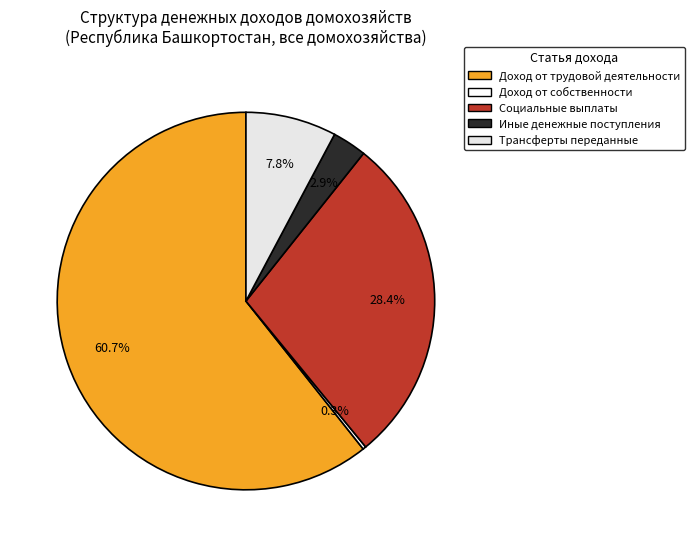

Is Доход от трудовой деятельности the majority of the pie?

Yes